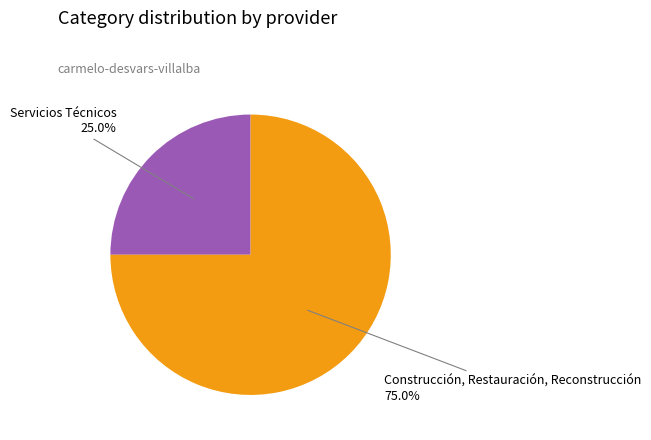

How much of the chart is everything except Construcción, Restauración, Reconstrucción?

25.0%